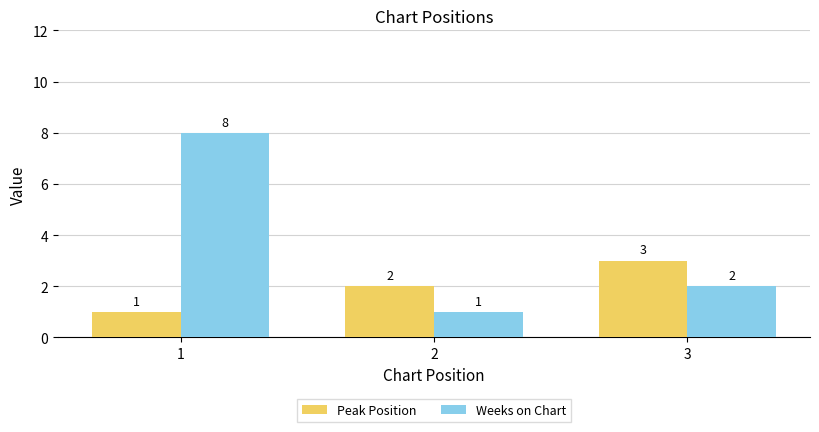

Which series has the largest total across all categories?

Weeks on Chart